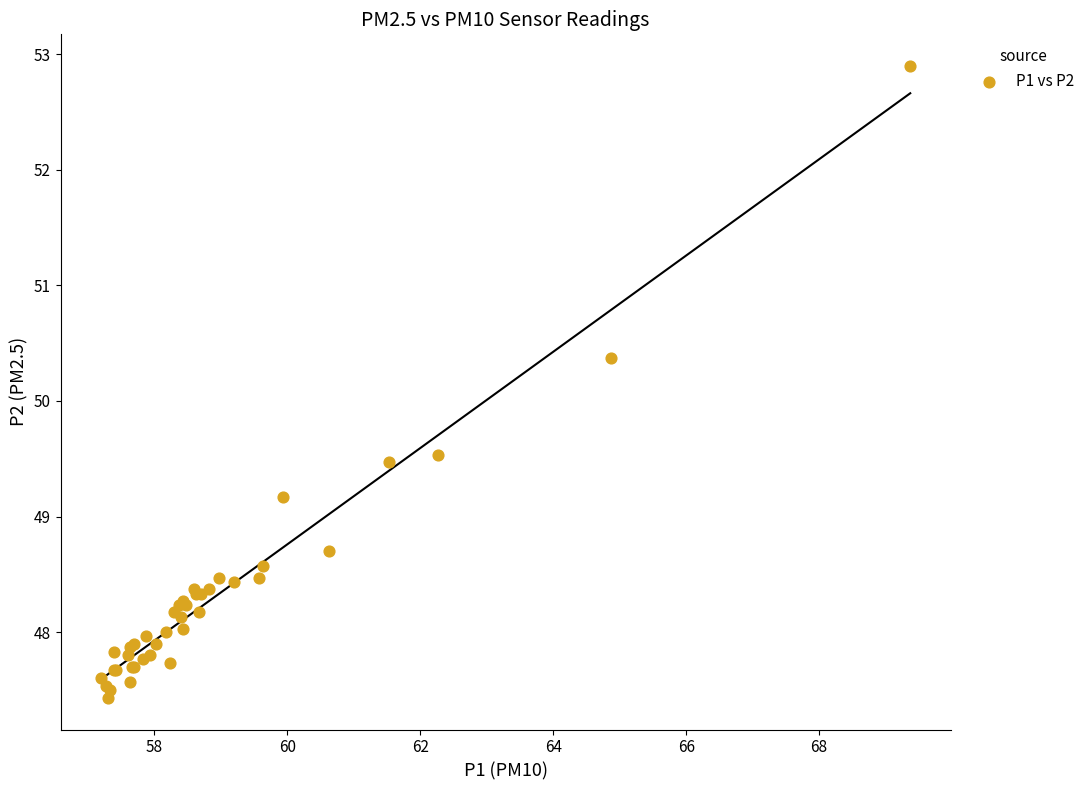

What Y value in the scatter plot is closest to 50?

50.4